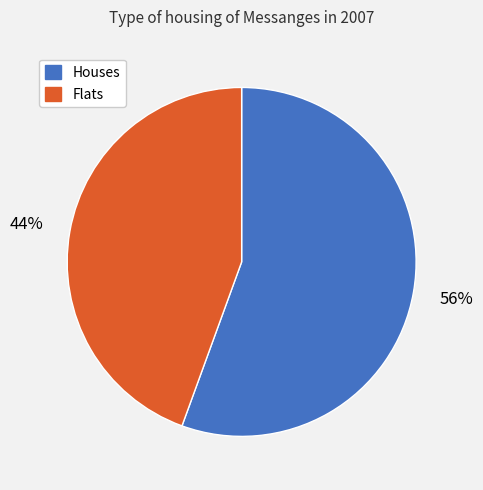

Is there a majority slice in this chart?

Yes